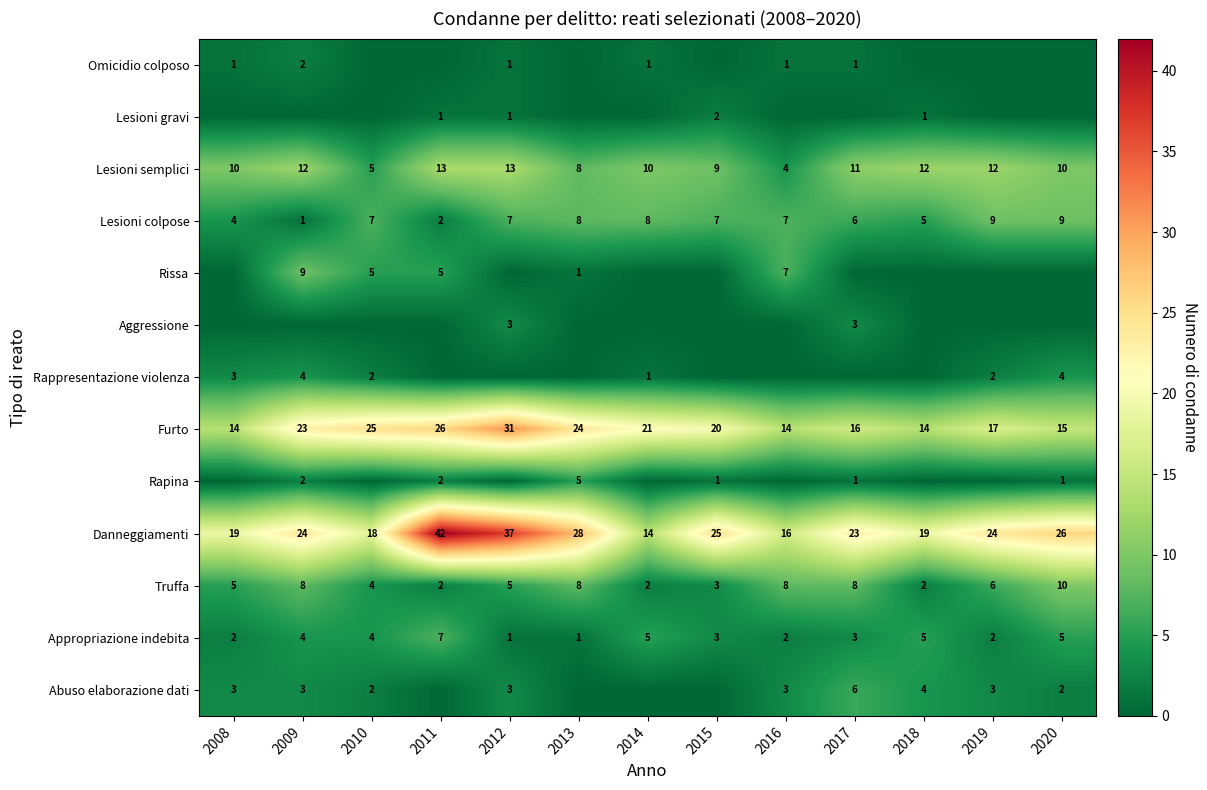

What is the difference between the maximum and minimum values in the Lesioni colpose series?

8